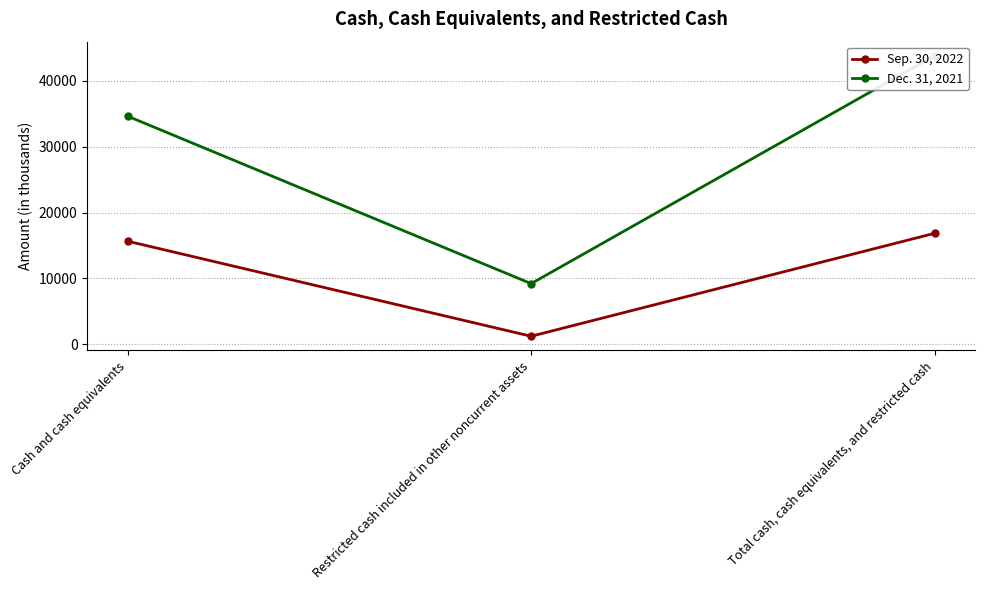

What is the label of the 3rd point from the left?

Total cash, cash equivalents, and restricted cash